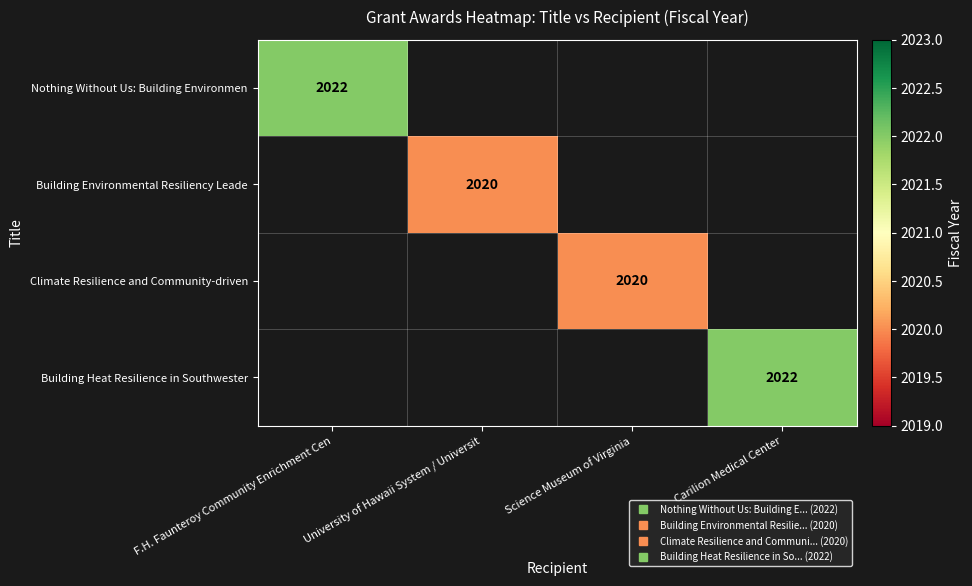

Count the number of categories in the chart.

4